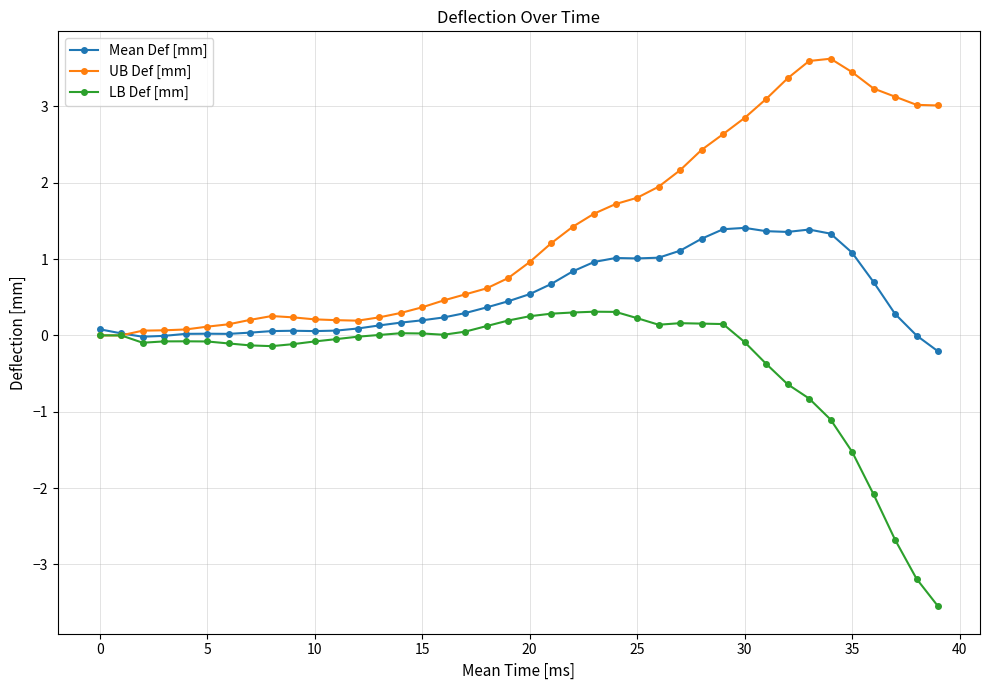

List the series in order of their overall mean, lowest first.

LB Def [mm], Mean Def [mm], UB Def [mm]